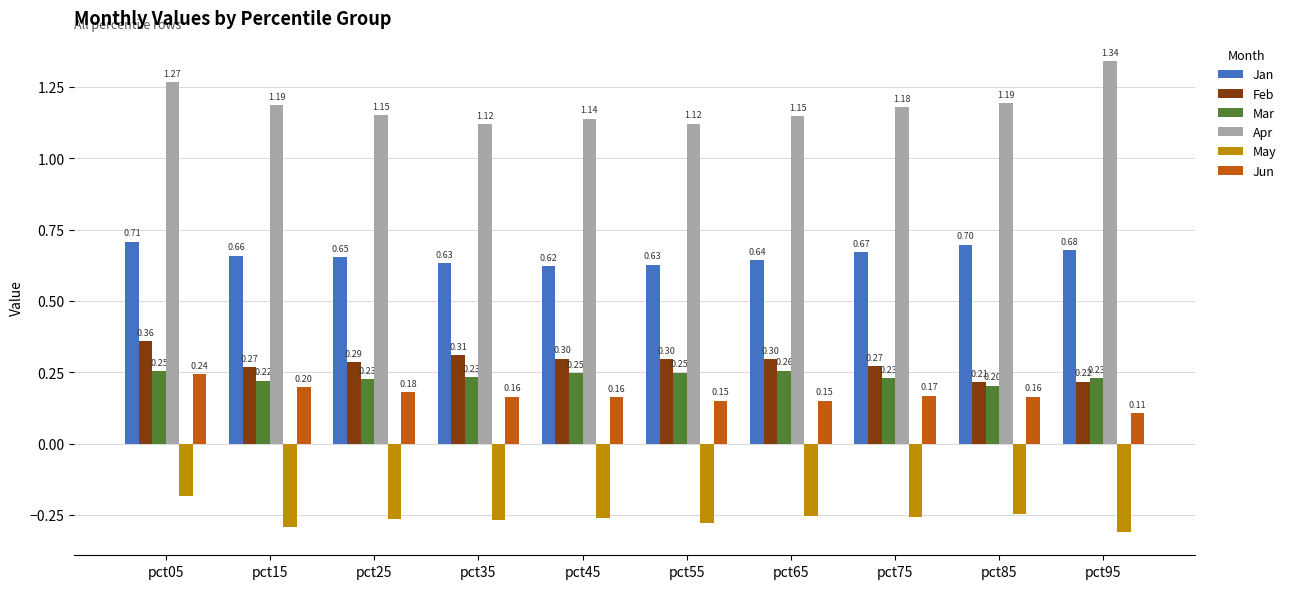

Rank the series by their maximum value, from lowest to highest.

May, Jun, Mar, Feb, Jan, Apr